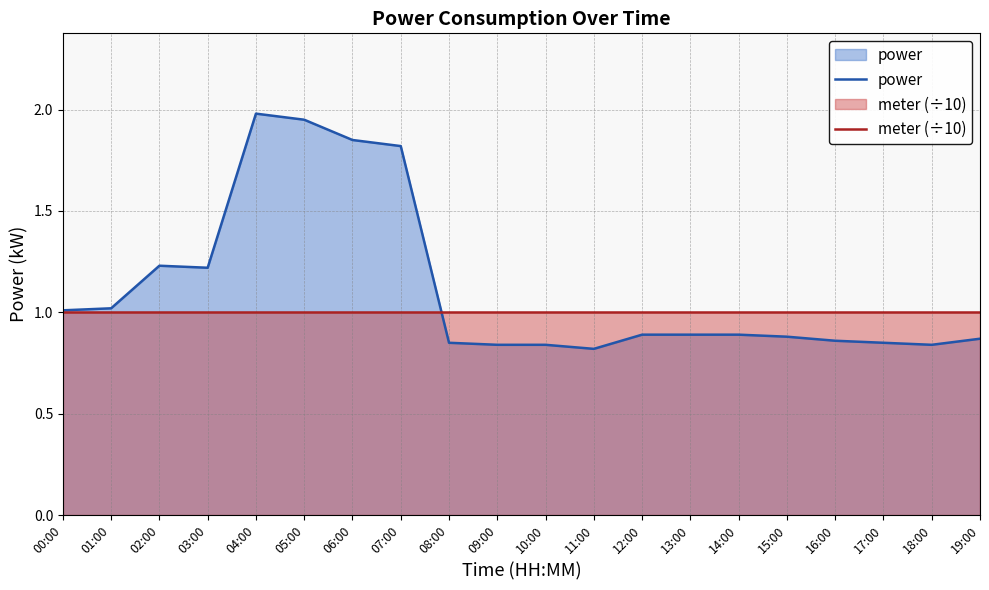

The value of power at 17:00 is 0.8. True or false?

True